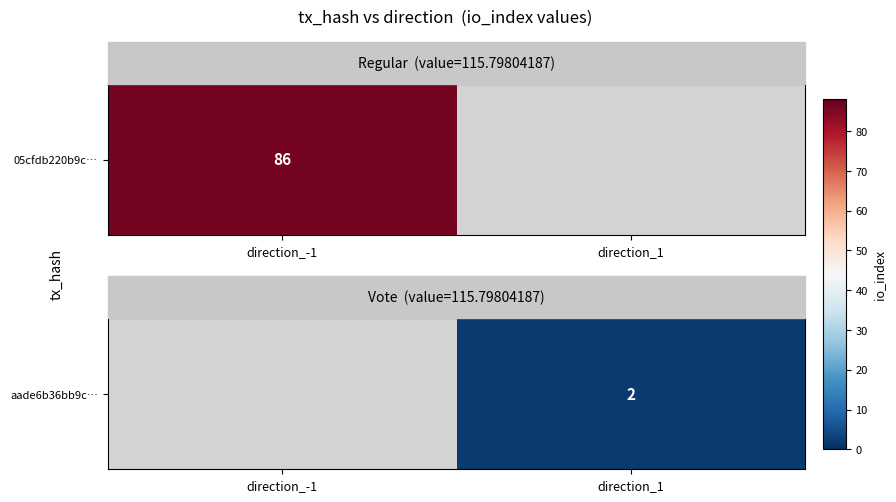

Rank the categories by value from highest to lowest.

direction_-1, direction_1